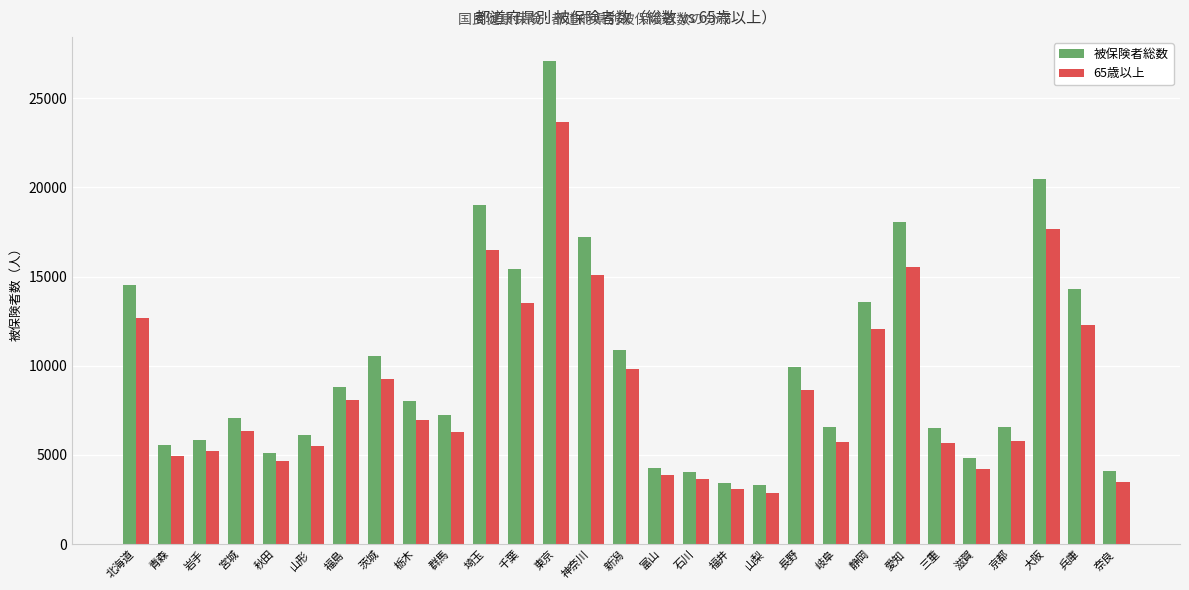

What is the difference between the 被保険者総数 values at 三重 and 奈良?

2371